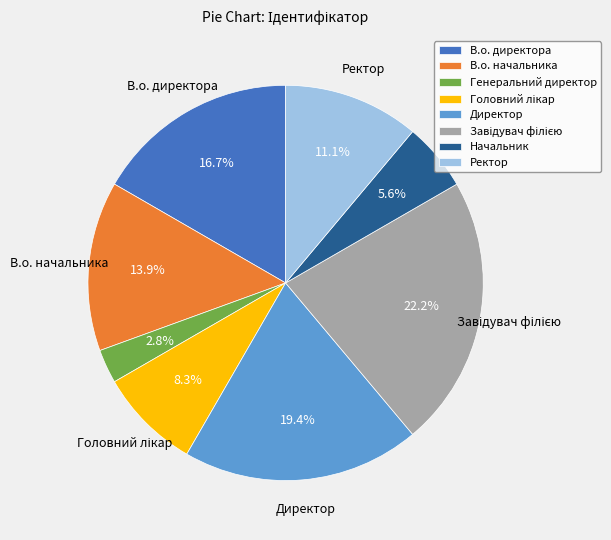

Is there any slice that represents more than half of the pie?

No